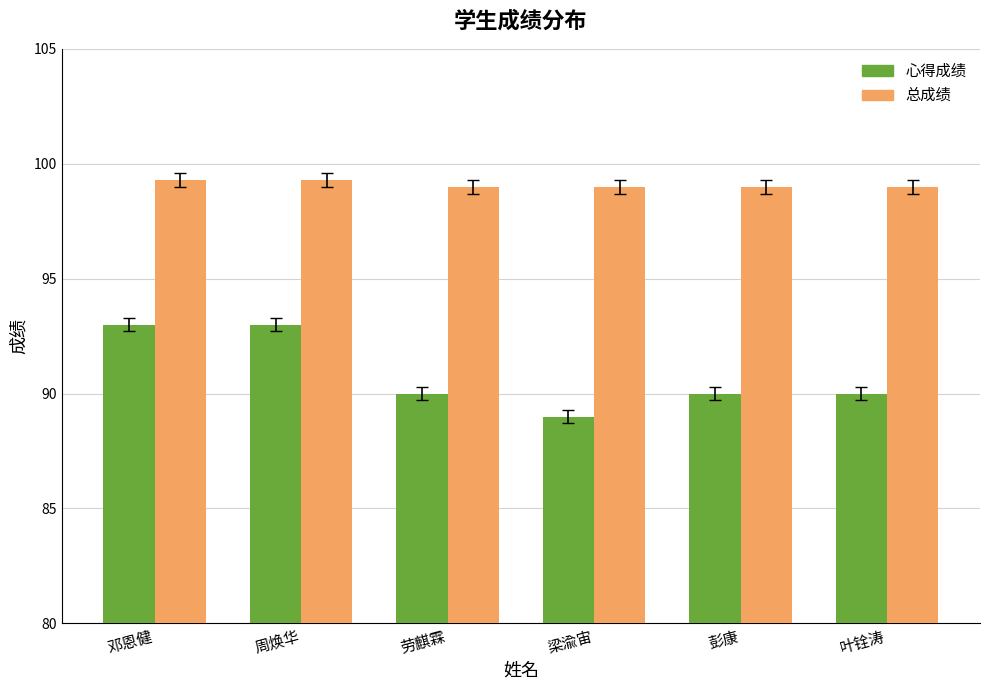

What is the highest value of the 总成绩 series?

99.3